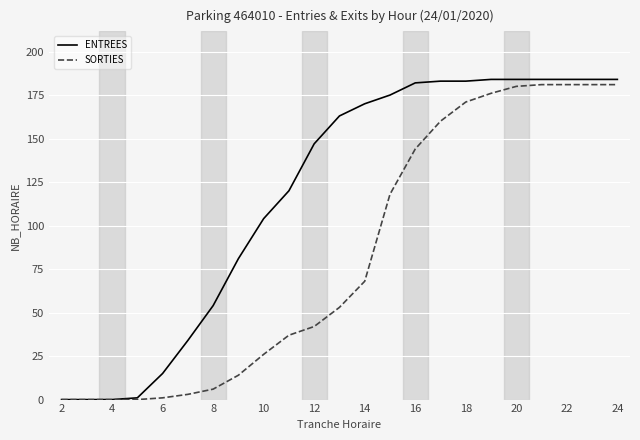

Which series has the largest total across all categories?

ENTREES